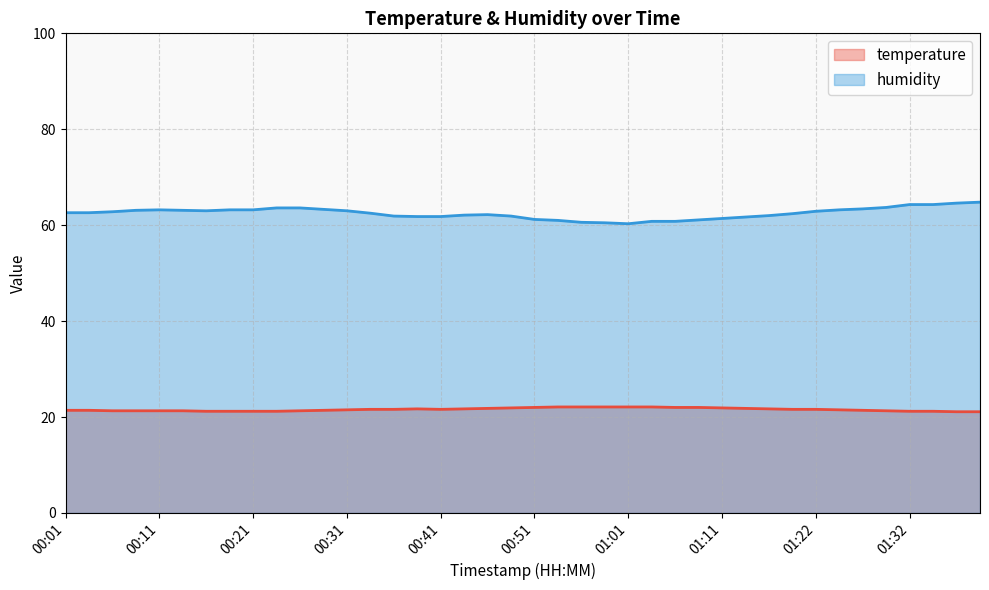

What is the total value across all series at 00:19?

84.4